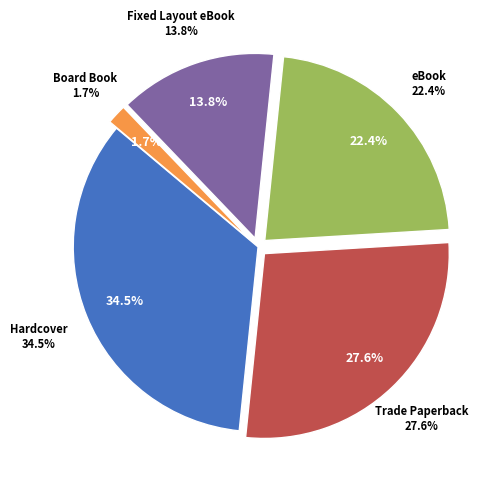

Is it true that Fixed Layout eBook is 5% of the pie?

False